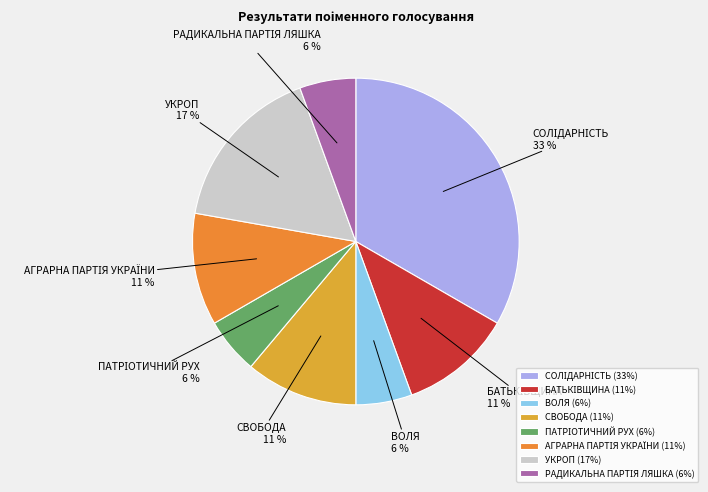

The СВОБОДА slice represents 25% of the pie. True or false?

False